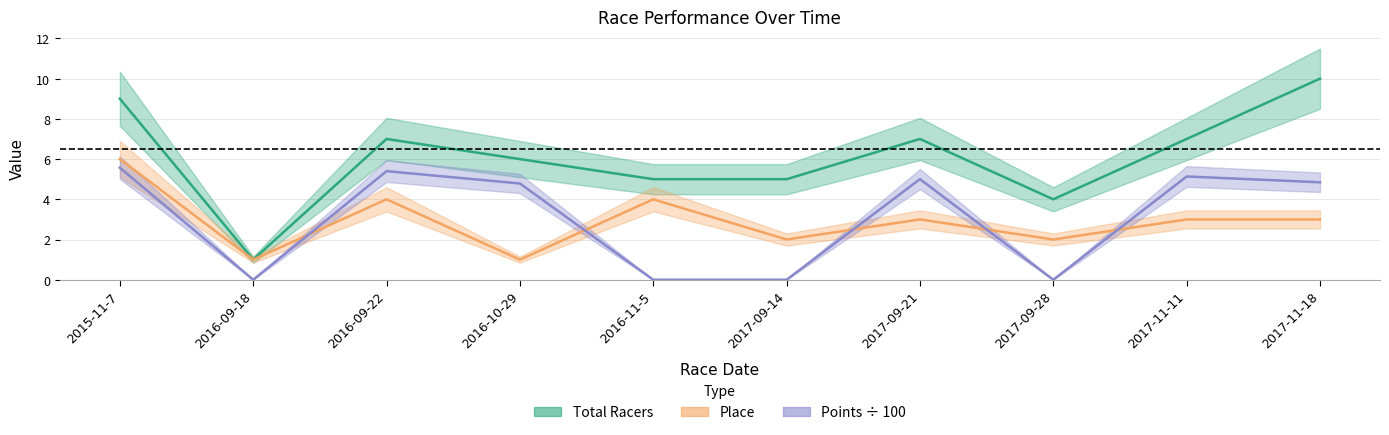

Rank the categories by Points value from lowest to highest.

2016-09-18, 2016-11-5, 2017-09-14, 2017-09-28, 2016-10-29, 2017-11-18, 2017-09-21, 2017-11-11, 2016-09-22, 2015-11-7